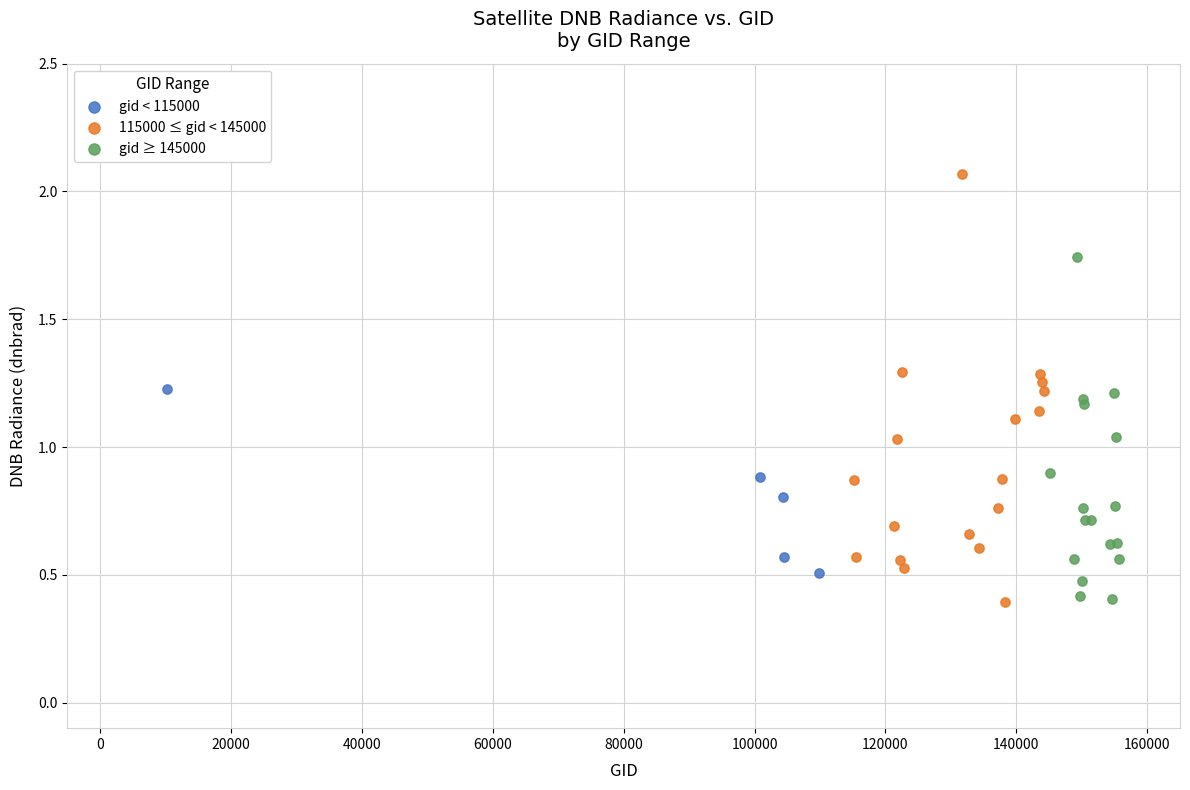

Which series has the largest Y range (max minus min)?

115000 ≤ gid < 145000